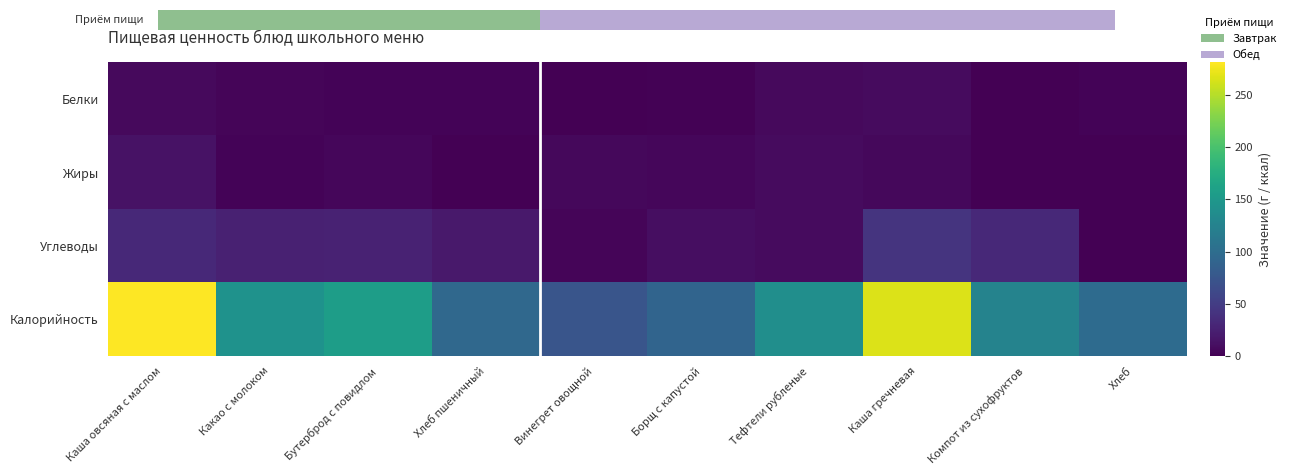

Reading left to right, transcribe all the data shown in this chart.

Белки: Каша овсяная с маслом=7.6	Какао с молоком=3.8	Бутерброд с повидлом=2.4	Хлеб пшеничный=3.0	Винегрет овощной=0.8	Борщ с капустой=1.6	Тефтели рубленые=7.5	Каша гречневая=8.7	Компот из сухофруктов=0.6	Хлеб=3.1
Жиры: Каша овсяная с маслом=13.3	Какао с молоком=3.2	Бутерброд с повидлом=4.4	Хлеб пшеничный=0.3	Винегрет овощной=6.1	Борщ с капустой=4.9	Тефтели рубленые=8.4	Каша гречневая=6.3	Компот из сухофруктов=0.0	Хлеб=0.4
Углеводы: Каша овсяная с маслом=32.5	Какао с молоком=25.8	Бутерброд с повидлом=27.1	Хлеб пшеничный=19.4	Винегрет овощной=4.1	Борщ с капустой=10.7	Тефтели рубленые=8.1	Каша гречневая=42.6	Компот из сухофруктов=32.2	Хлеб=0.0
Калорийность: Каша овсяная с маслом=280.9	Какао с молоком=143.0	Бутерброд с повидлом=156.7	Хлеб пшеничный=95.2	Винегрет овощной=74.6	Борщ с капустой=90.0	Тефтели рубленые=139.1	Каша гречневая=266.5	Компот из сухофруктов=126.0	Хлеб=98.0